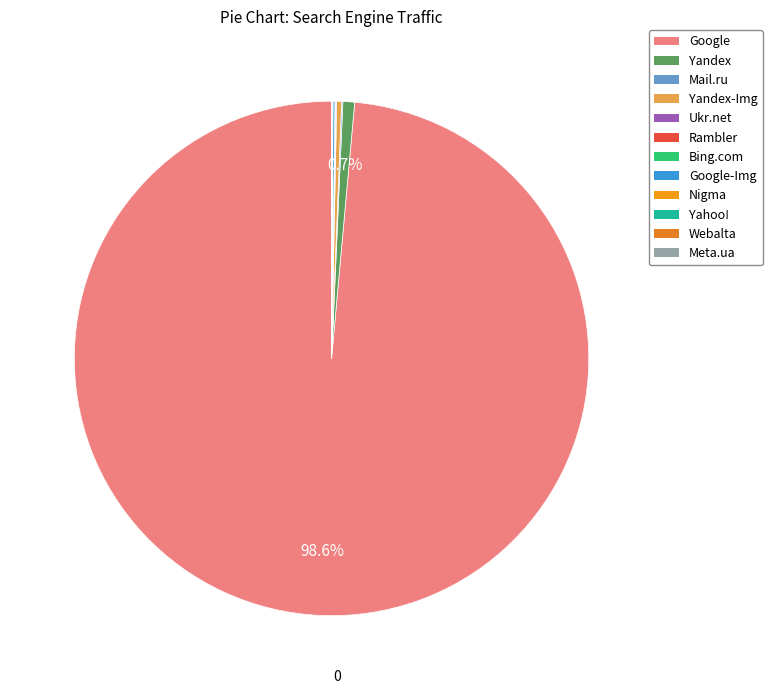

The Yandex slice represents 1% of the pie. True or false?

True